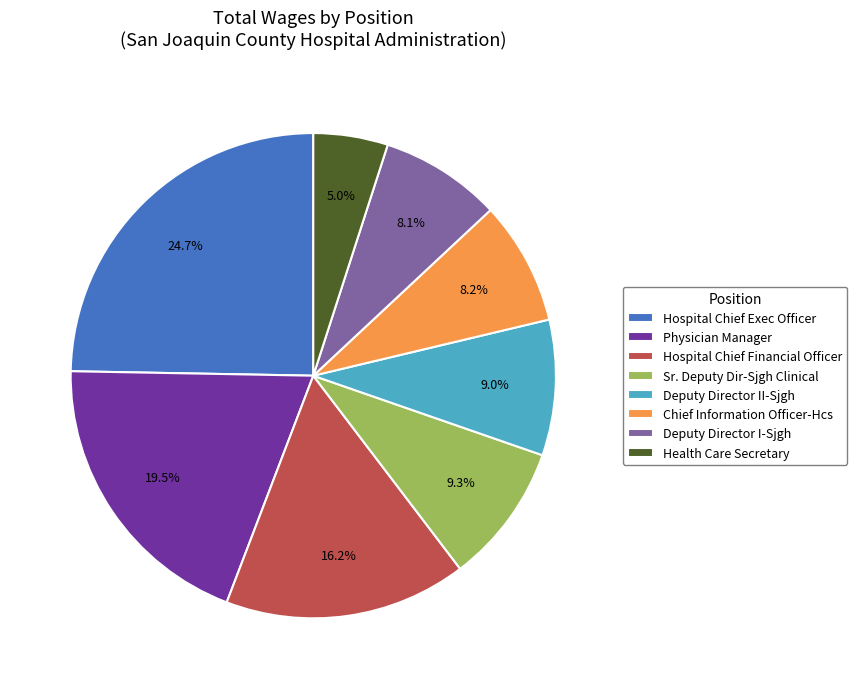

Does Hospital Chief Exec Officer account for over 50% of the chart?

No